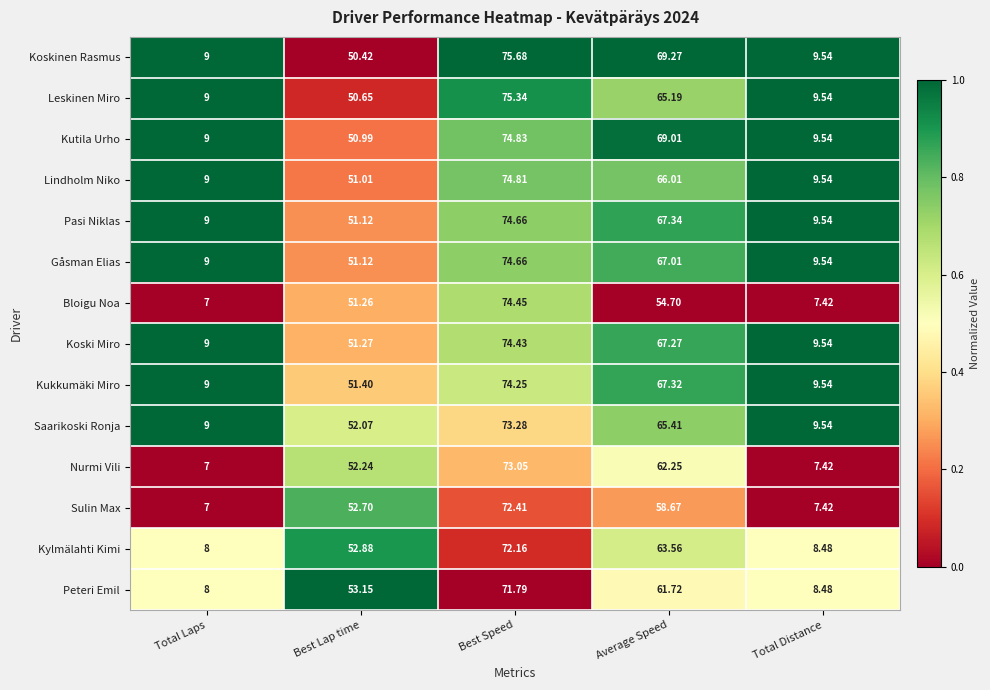

Which label corresponds to the smallest value in the chart?

Total Laps